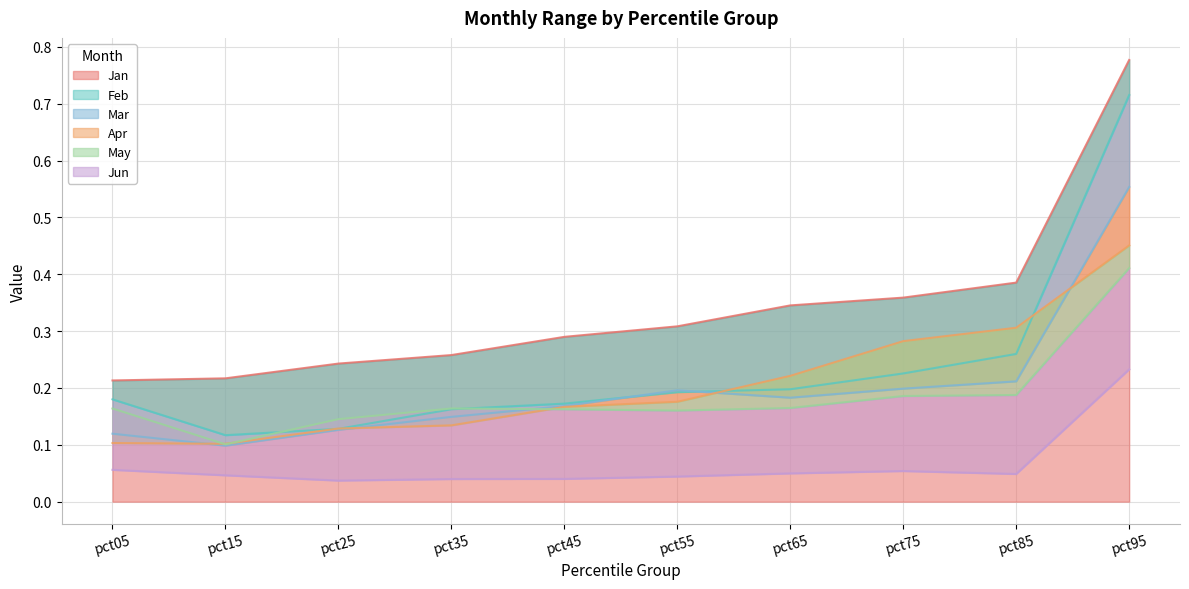

Read the Mar value at pct95.

0.6